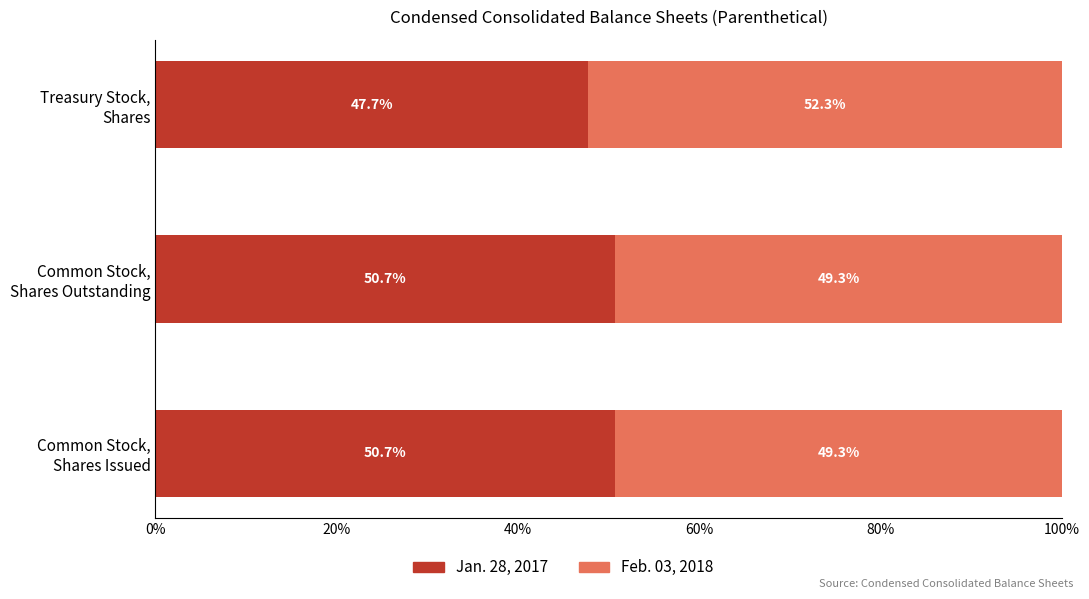

What is the average value of the Jan. 28, 2017 series?

49.7